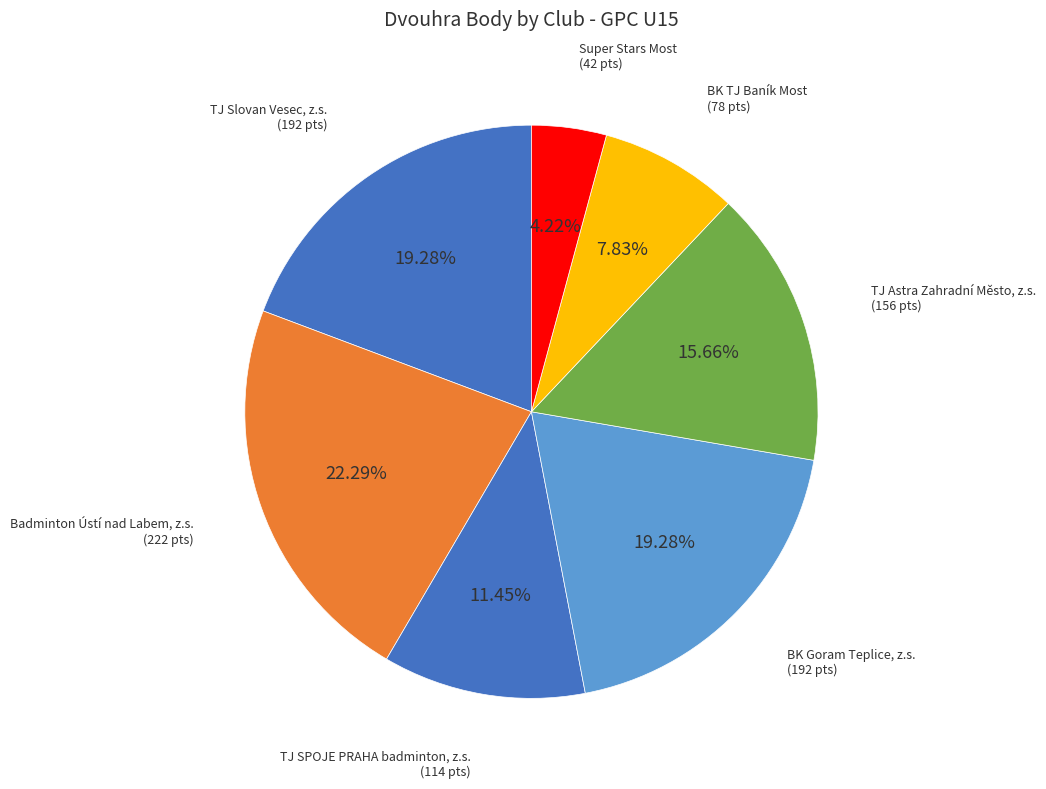

Count the number of slices in the pie.

7